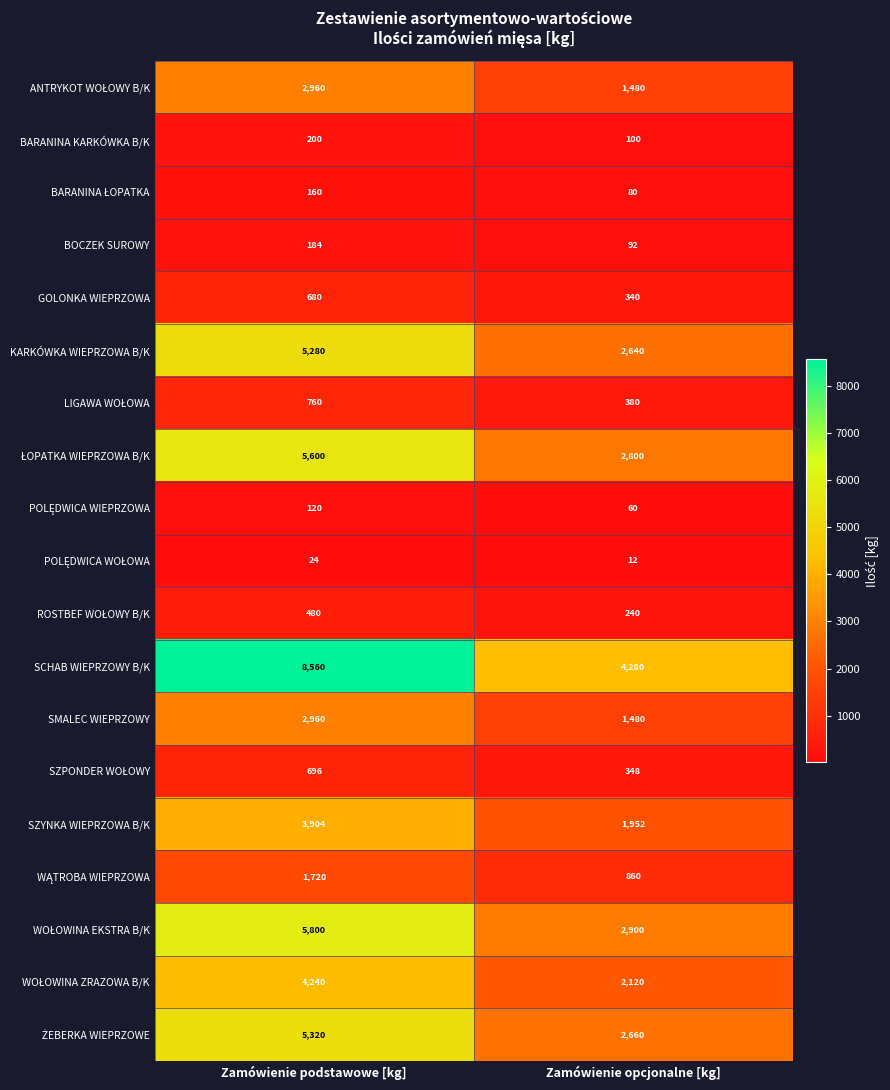

Which label corresponds to the largest value in the chart?

Zamówienie podstawowe [kg]